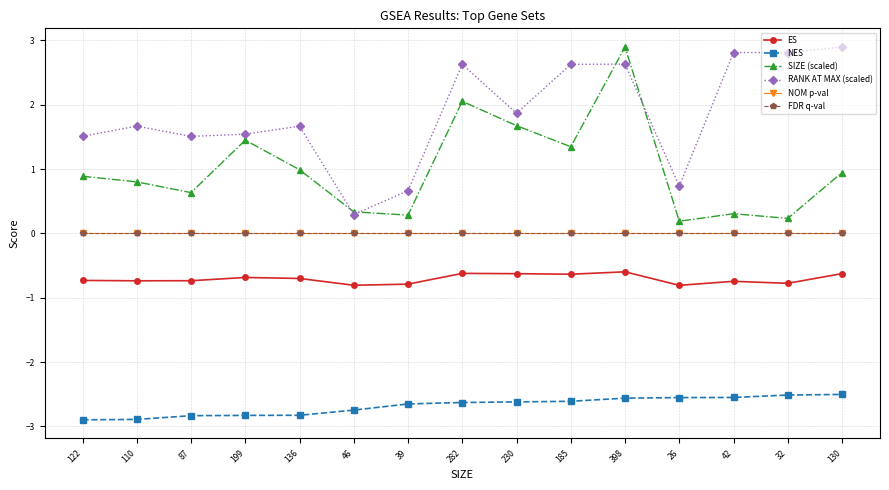

Reading right to left, transcribe all the data shown in this chart.

ES: -0.6	-0.8	-0.7	-0.8	-0.6	-0.6	-0.6	-0.6	-0.8	-0.8	-0.7	-0.7	-0.7	-0.7	-0.7
NES: -2.5	-2.5	-2.6	-2.6	-2.6	-2.6	-2.6	-2.6	-2.7	-2.7	-2.8	-2.8	-2.8	-2.9	-2.9
SIZE (scaled): 0.9	0.2	0.3	0.2	2.9	1.3	1.7	2.1	0.3	0.3	1.0	1.4	0.6	0.8	0.9
RANK AT MAX (scaled): 2.9	2.8	2.8	0.7	2.6	2.6	1.9	2.6	0.7	0.3	1.7	1.5	1.5	1.7	1.5
NOM p-val: 0.0	0.0	0.0	0.0	0.0	0.0	0.0	0.0	0.0	0.0	0.0	0.0	0.0	0.0	0.0
FDR q-val: 0.0	0.0	0.0	0.0	0.0	0.0	0.0	0.0	0.0	0.0	0.0	0.0	0.0	0.0	0.0